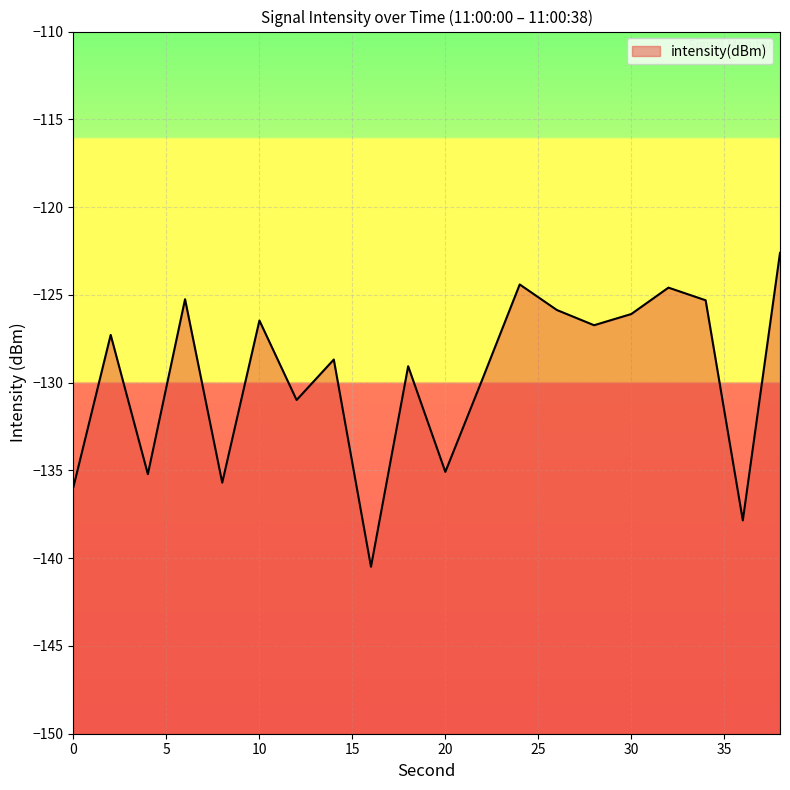

How many interior local peaks (higher than both neighbors) does the data have?

7